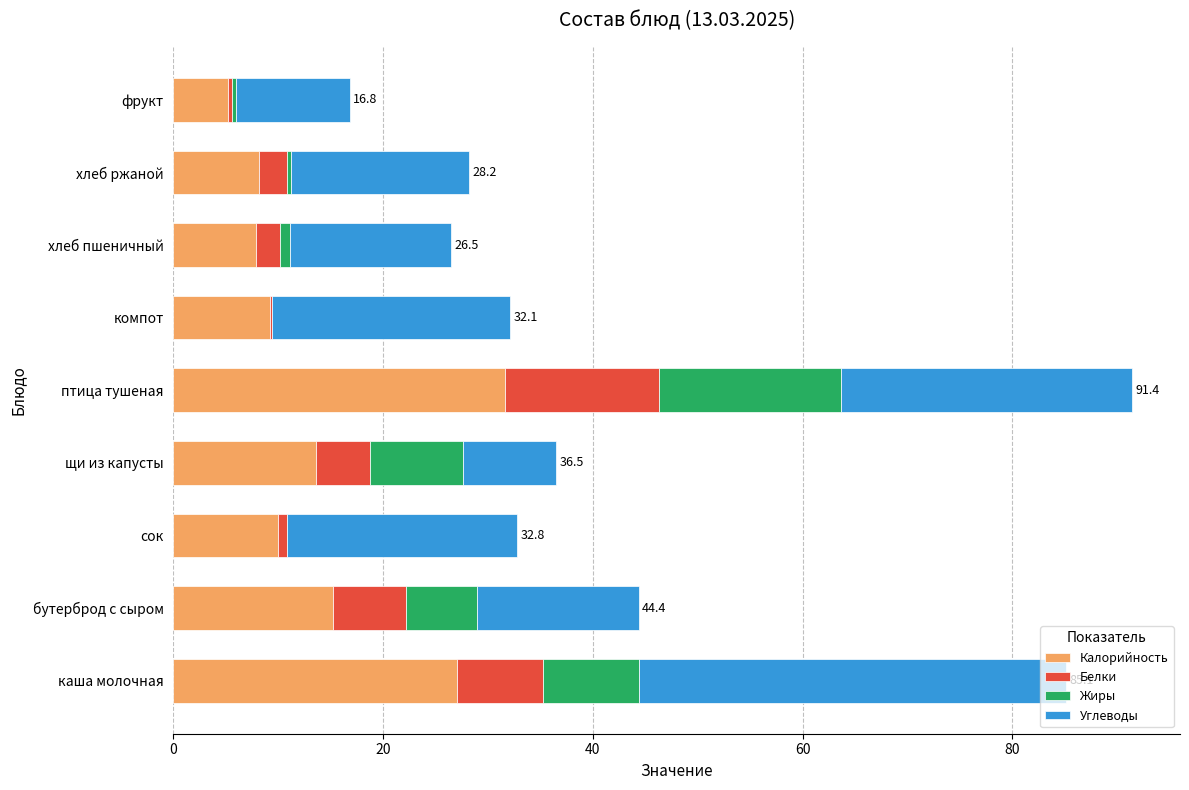

At which label does Калорийность reach its peak?

птица тушеная